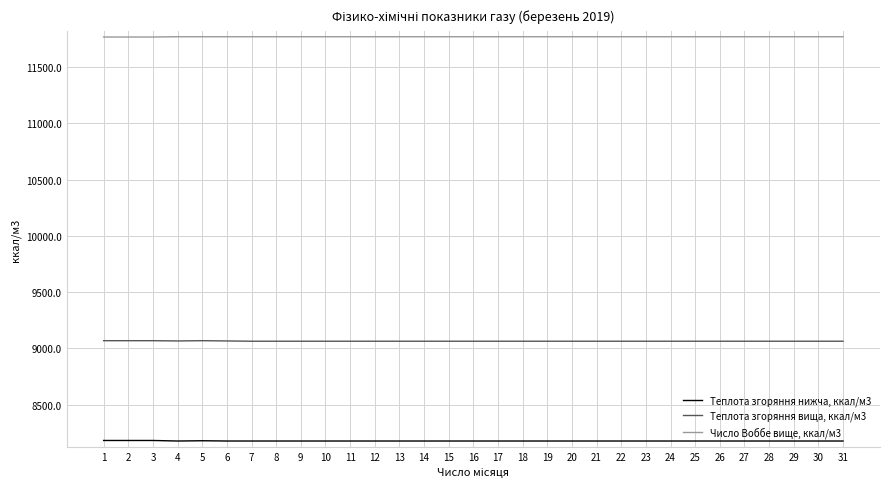

List the series in order of their overall mean, highest first.

Число Воббе вище, ккал/м3, Теплота згоряння вища, ккал/м3, Теплота згоряння нижча, ккал/м3